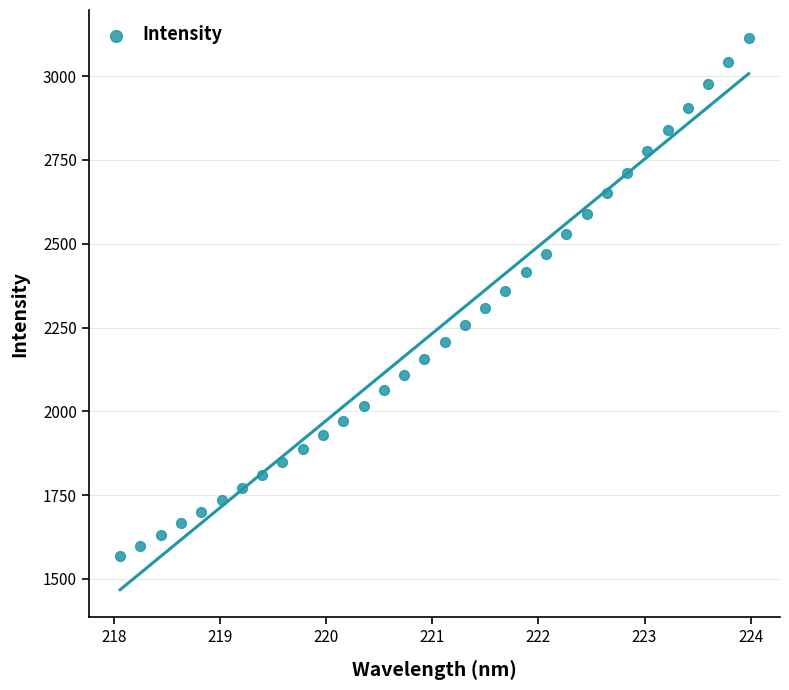

What is the range of X values (max minus min)?

5.9